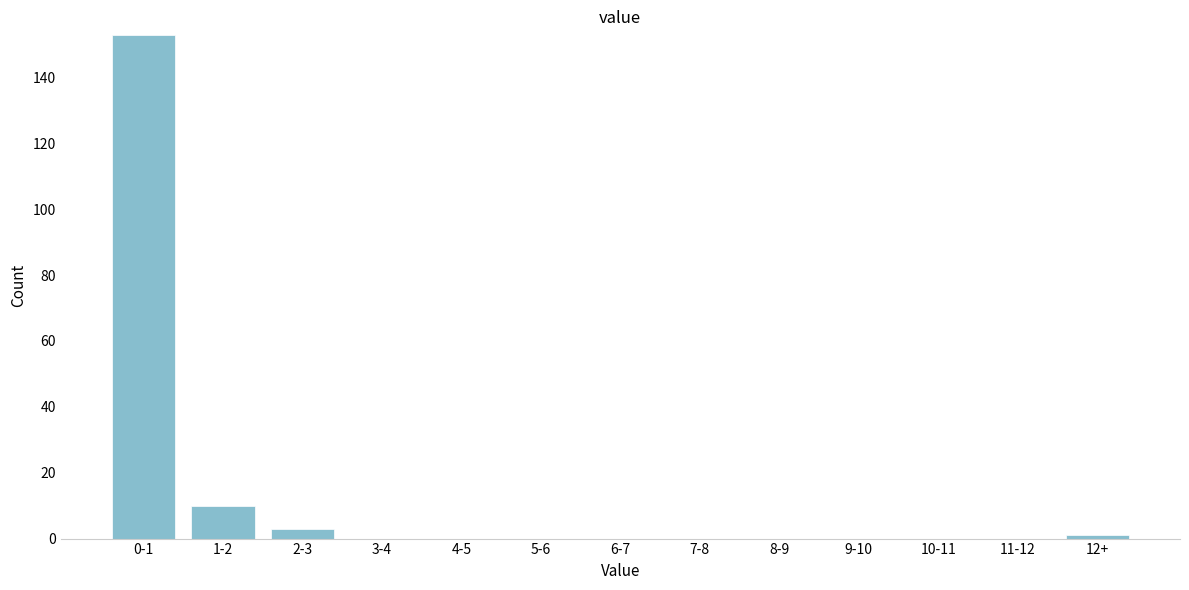

Reading right to left, extract all data points from this chart.

12+=1	11-12=0	10-11=0	9-10=0	8-9=0	7-8=0	6-7=0	5-6=0	4-5=0	3-4=0	2-3=3	1-2=10	0-1=153